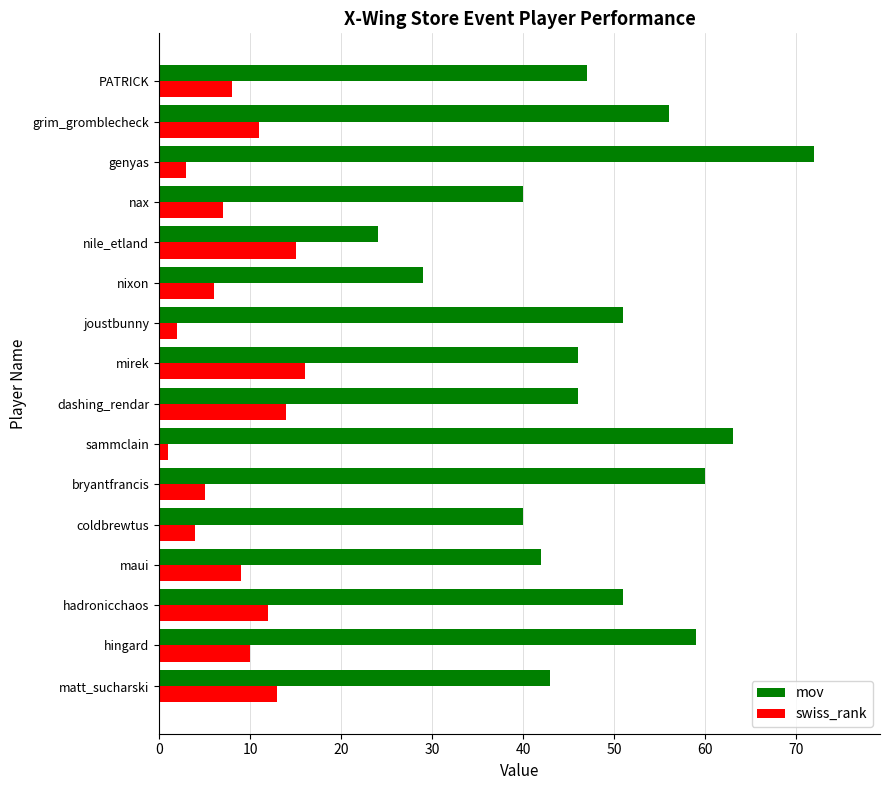

Where is swiss_rank nearest to the value 8?

PATRICK